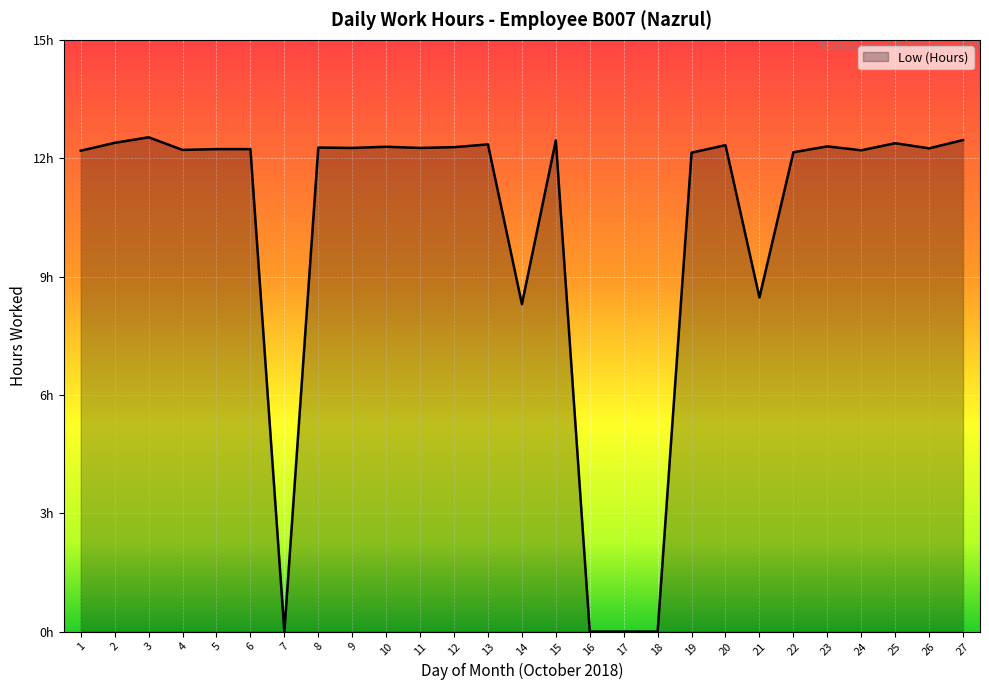

What is the maximum value shown in the chart?

12.5